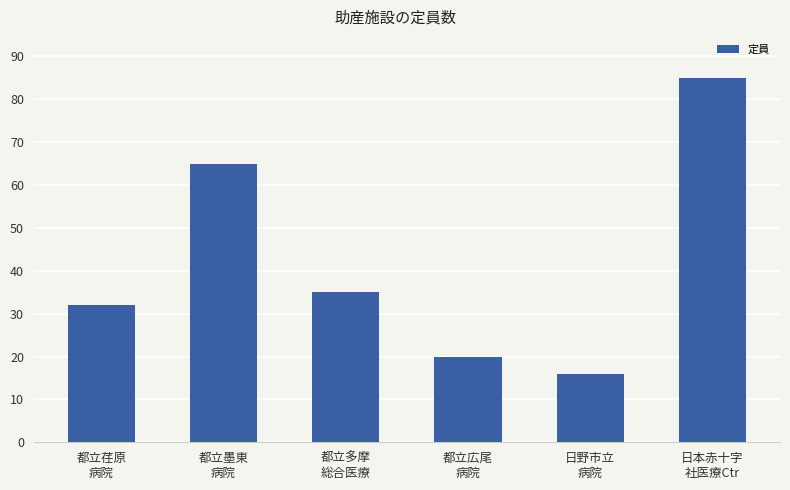

Rank the categories by value from lowest to highest.

日野市立
病院, 都立広尾
病院, 都立荏原
病院, 都立多摩
総合医療, 都立墨東
病院, 日本赤十字
社医療Ctr